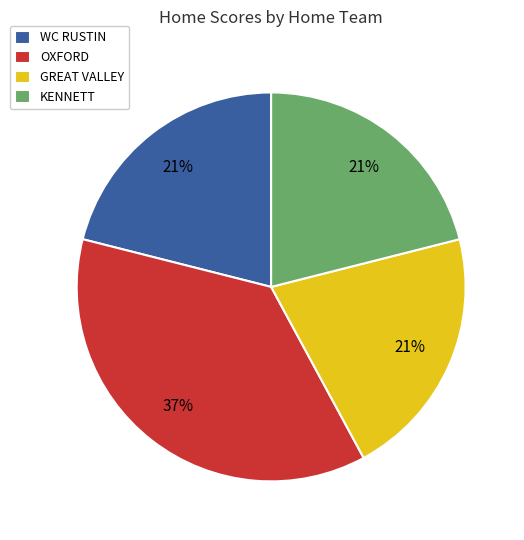

Which slice is the largest?

OXFORD